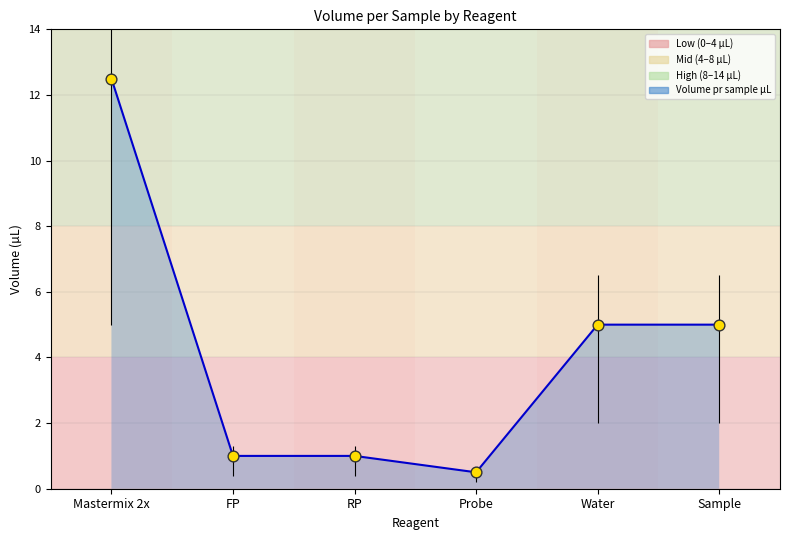

What is the ratio of the value at Sample to the value at RP?

5.0